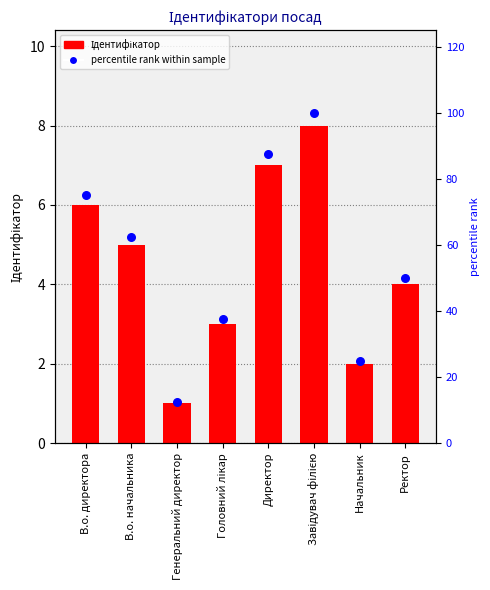

What are all the series names shown in the legend?

Ідентифікатор, percentile rank